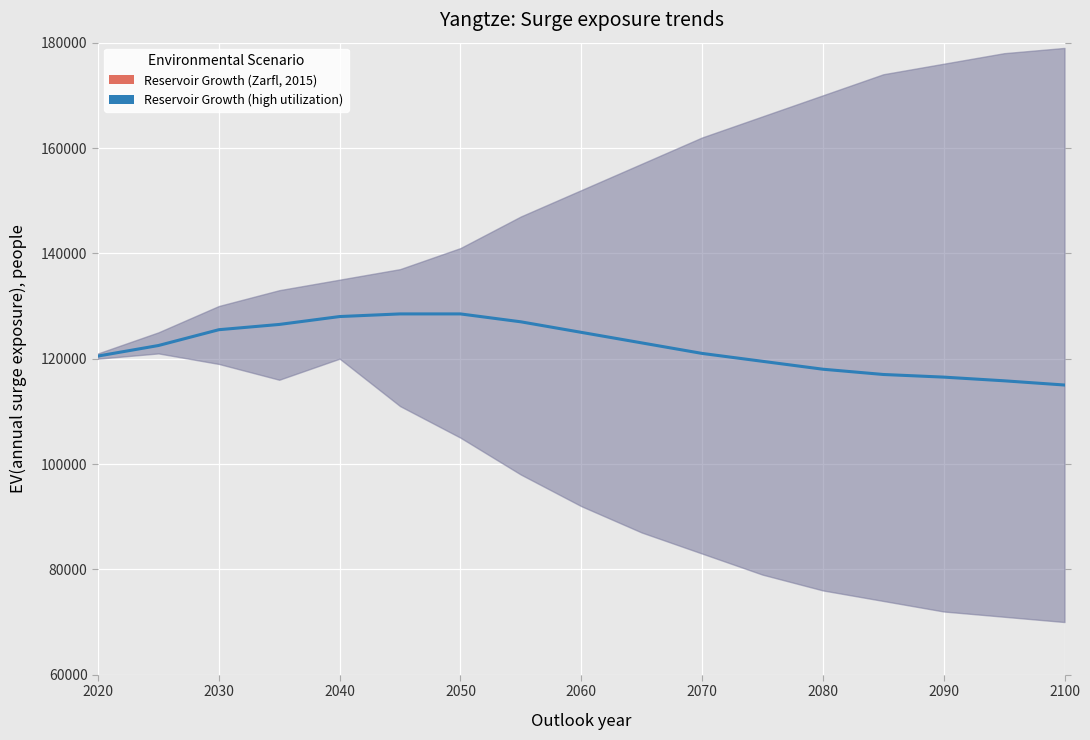

Reading left to right, list all the values displayed in this chart.

120500	122500	125500	126500	128000	128500	128500	127000	125000	123000	121000	119500	118000	117000	116500	115800	115000